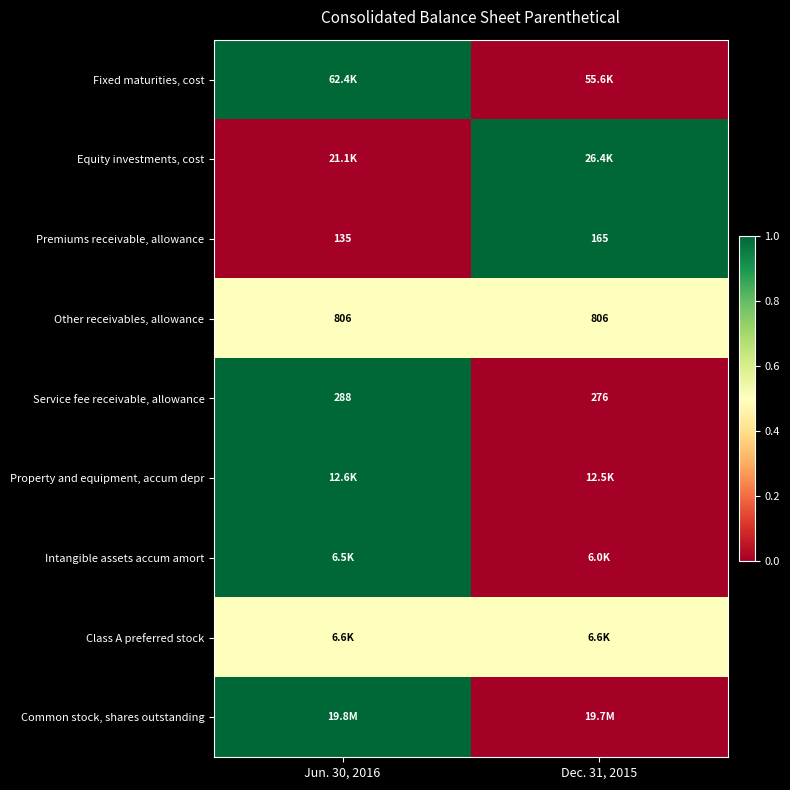

Rank the categories by Premiums receivable, allowance value from highest to lowest.

Dec. 31, 2015, Jun. 30, 2016